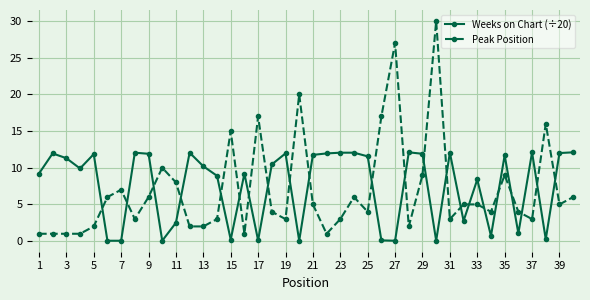

True or false: Peak Position and Weeks on Chart (÷20) cross at least once.

True